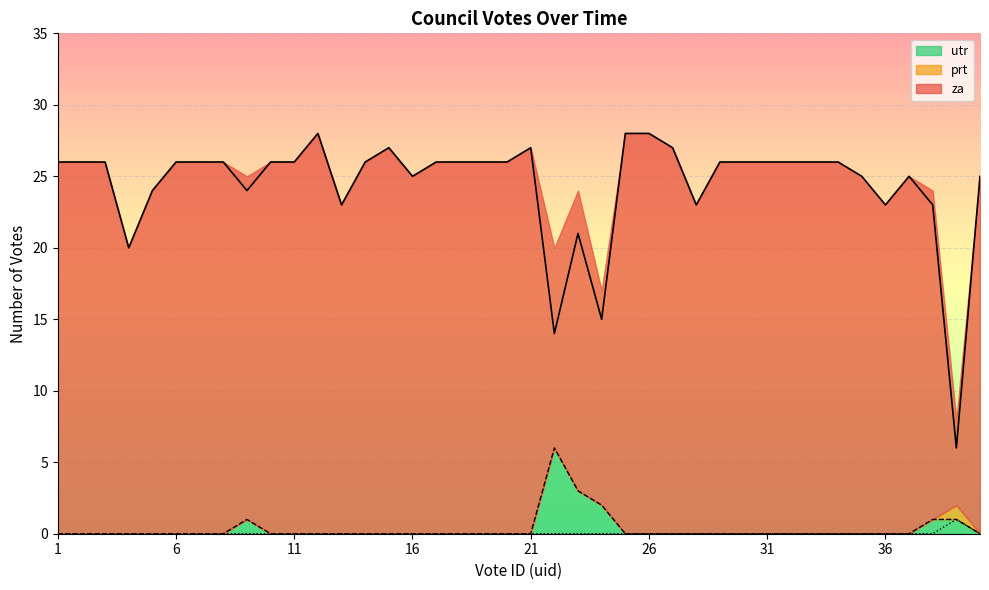

How many data points does each series have?

40